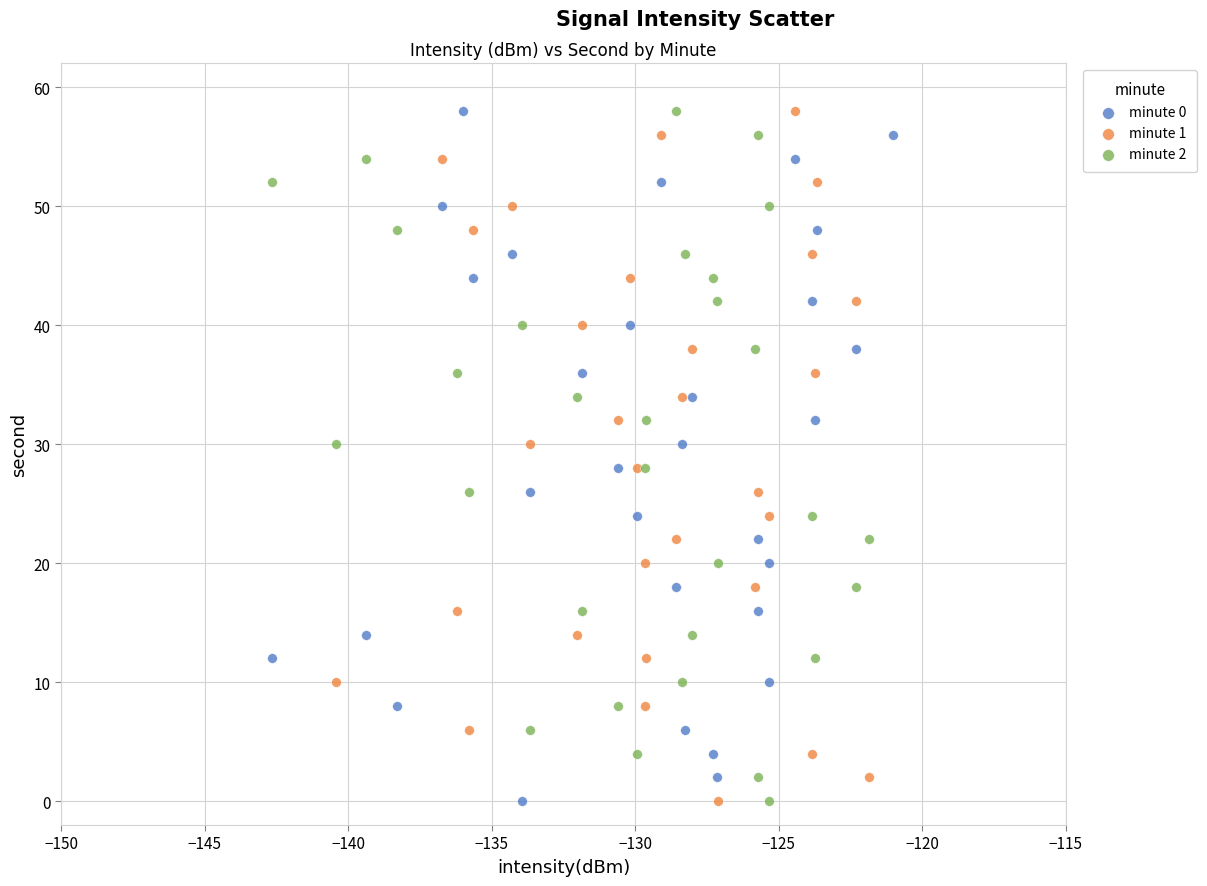

What are all the series names shown in the legend?

minute 0, minute 1, minute 2